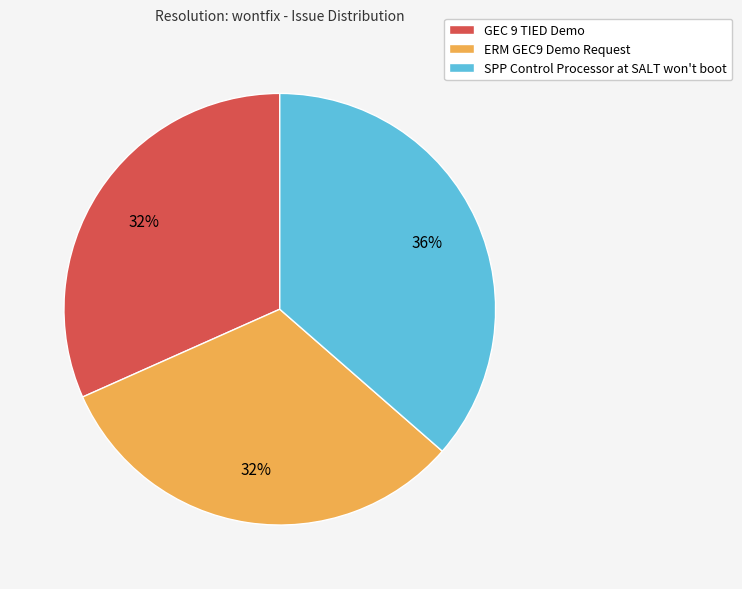

To the nearest percent, what percentage of the pie is ERM GEC9 Demo Request?

32%